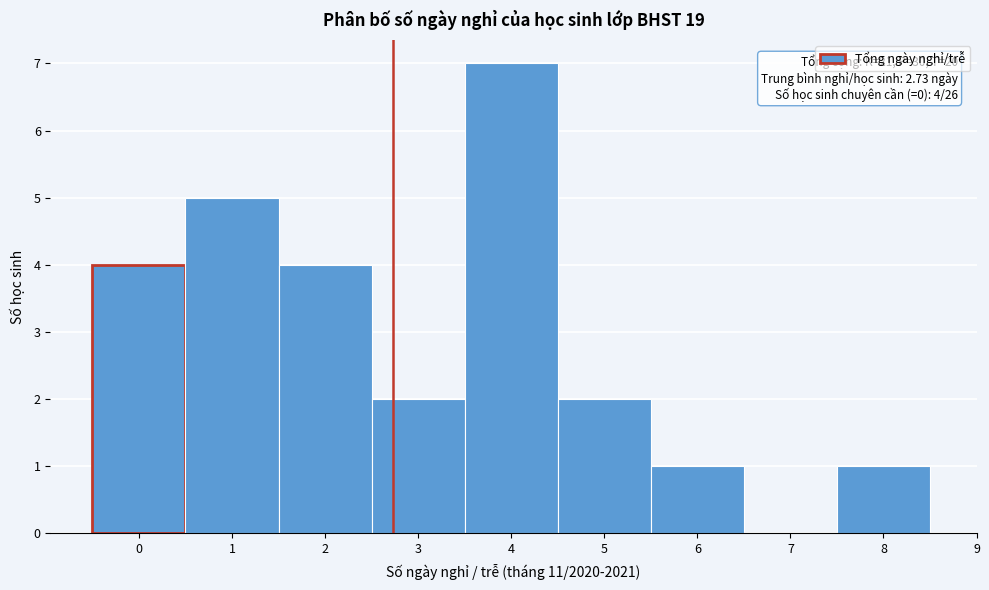

Over which range of the x-axis is the bar tallest?

3.5 to 4.5